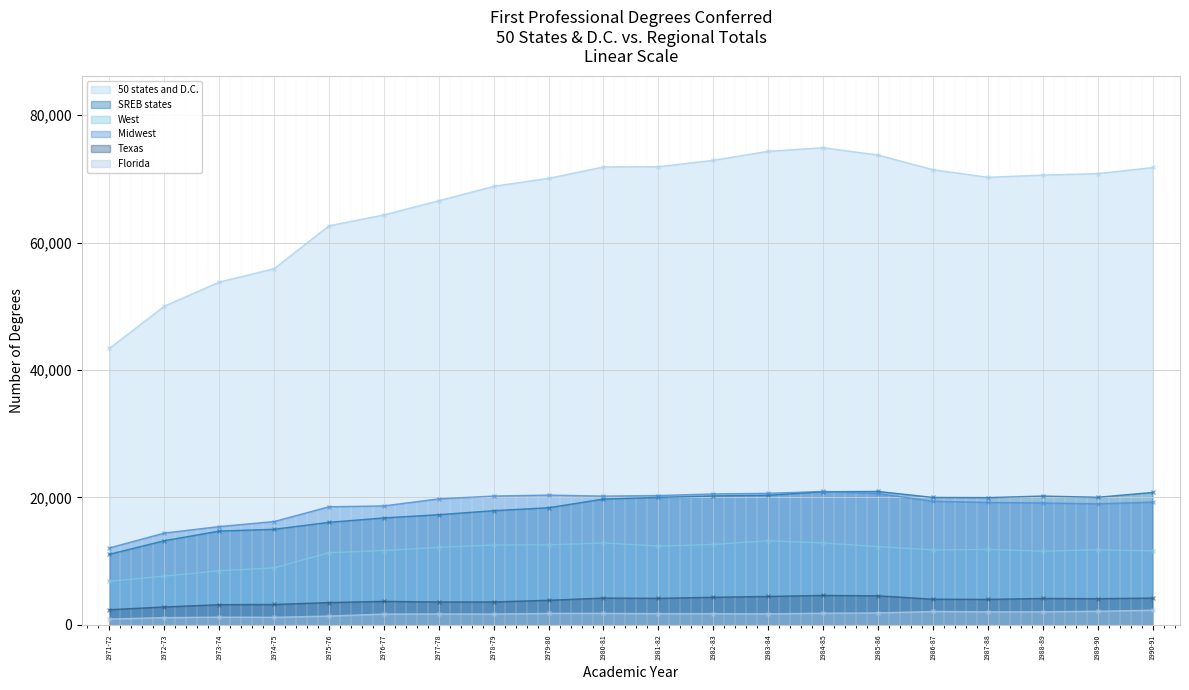

True or false: Texas and West cross at least once.

False